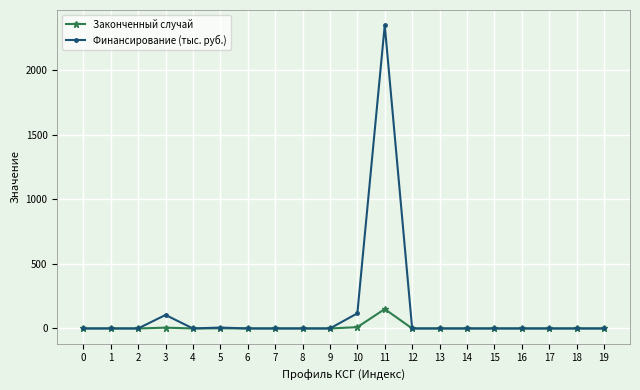

How many lines are shown in the chart?

2